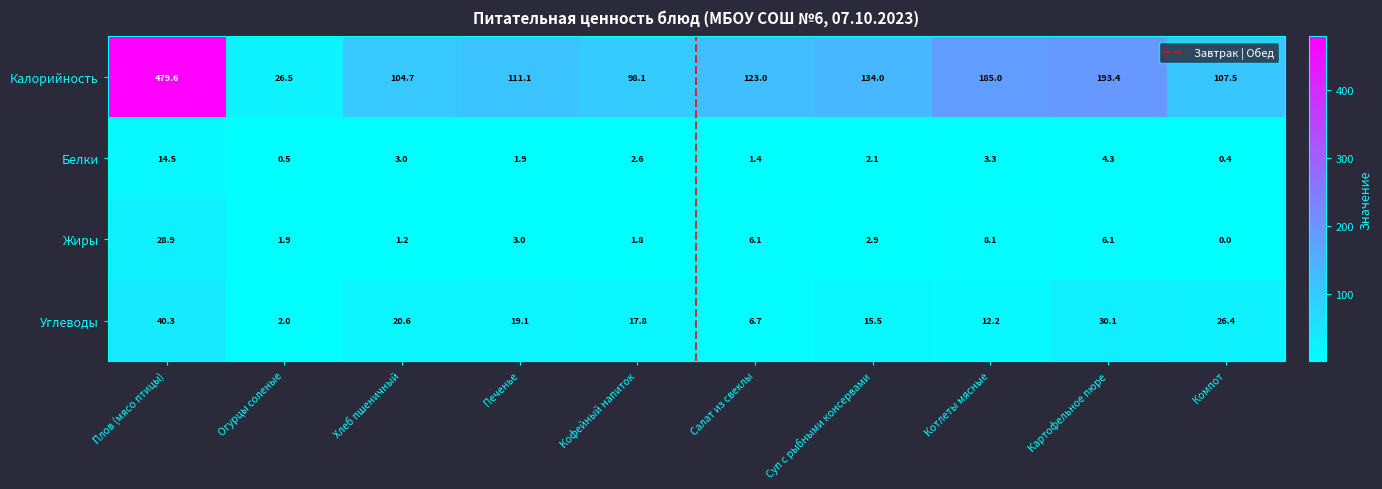

How many distinct data groups are displayed?

4